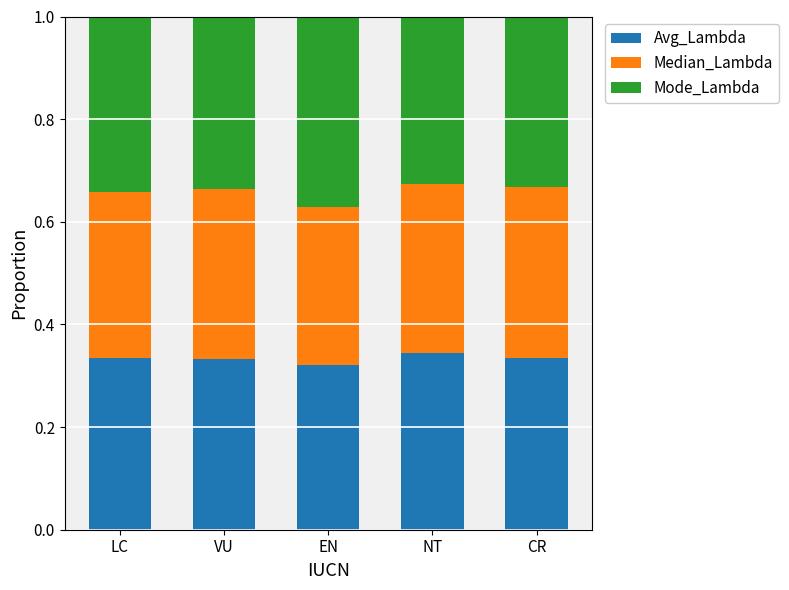

What is the sum of the Avg_Lambda values at LC and NT?

0.7